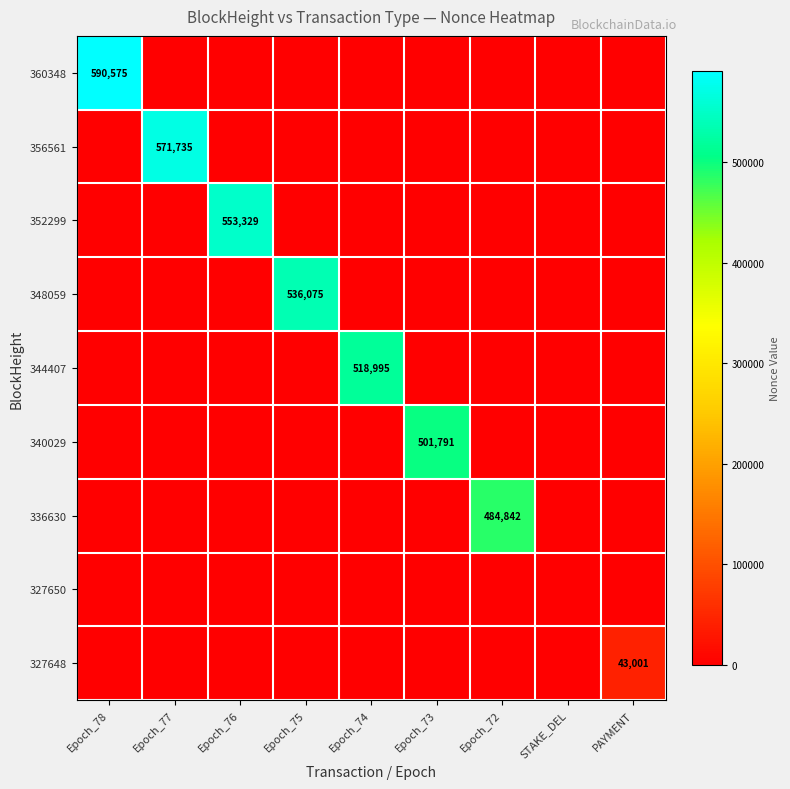

At which category is the sum across all series the highest?

Epoch_78